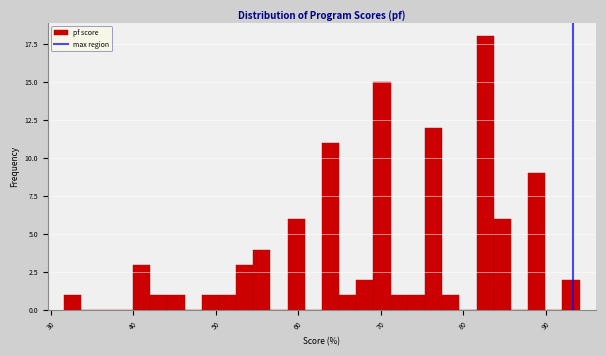

Read against the x-axis, roughly where is the centre of the tallest bar?

83